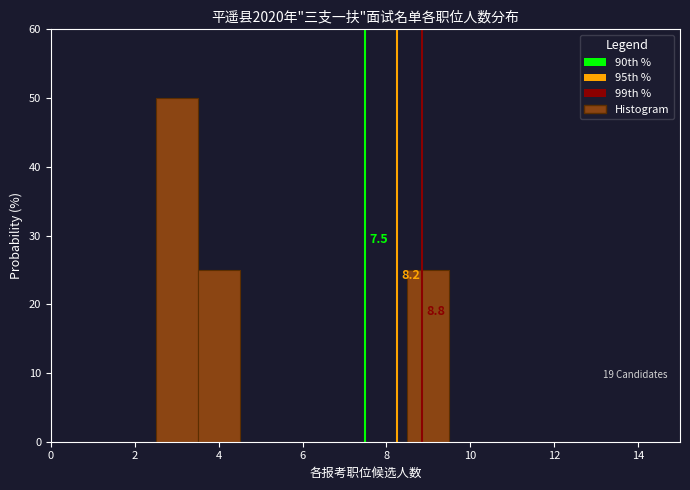

Which range on the x-axis has the tallest bar?

2.5 to 3.5